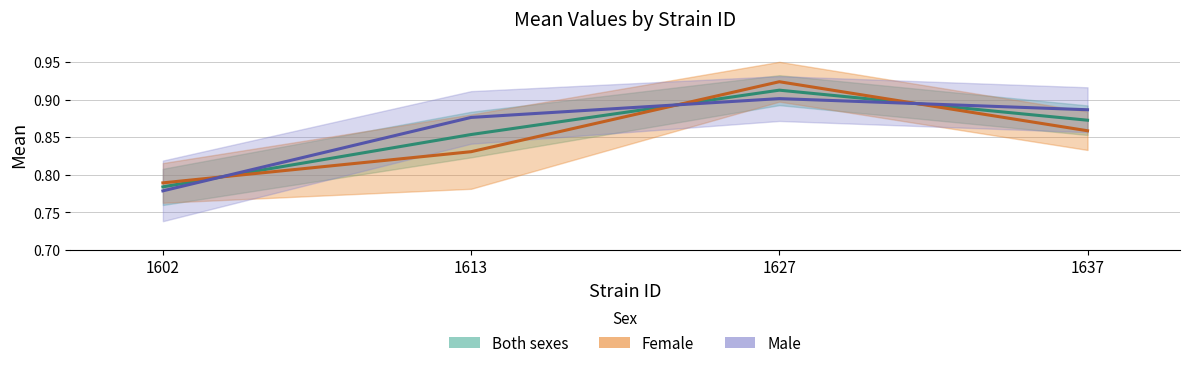

At which label does Both (mean) reach its peak?

1627